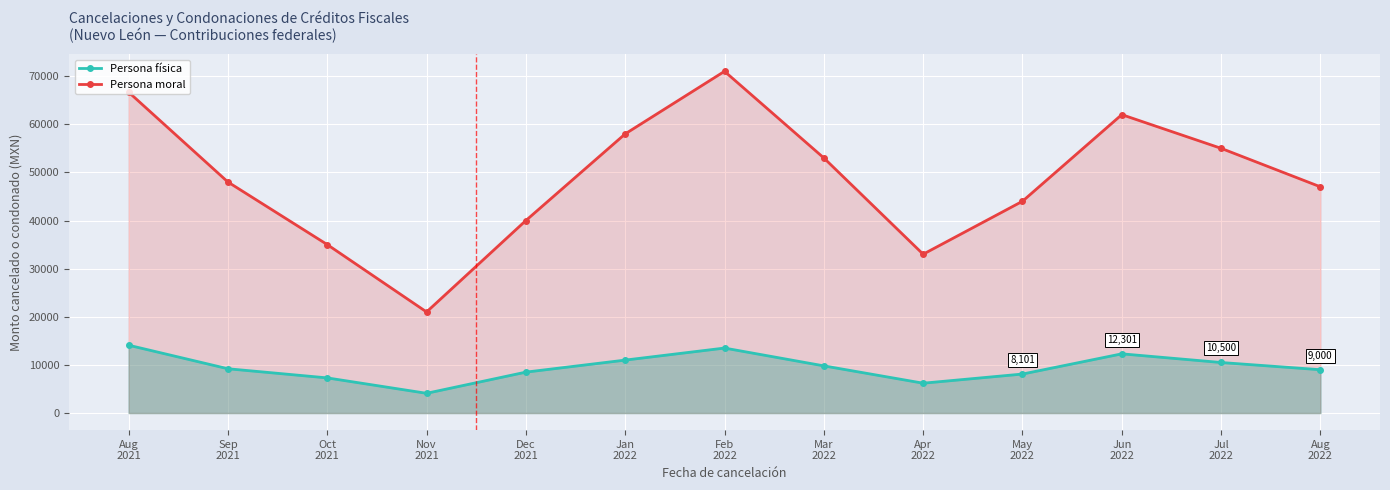

What is the label of the 5th point from the left?

Dec
2021